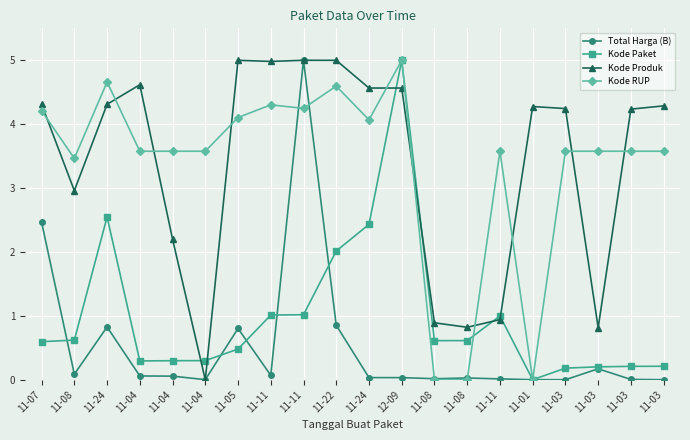

Count the number of data series in this chart.

4